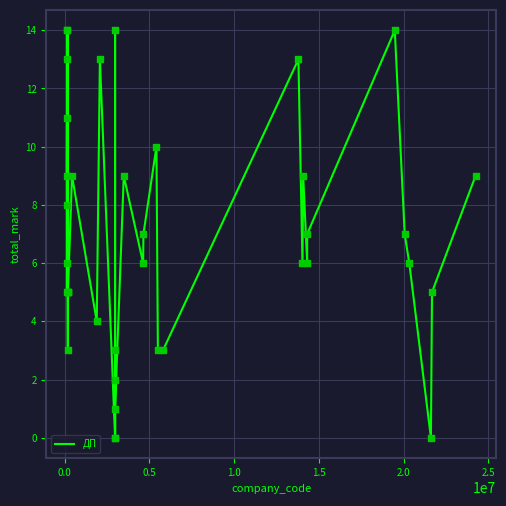

What is the difference between the maximum and minimum values?

14